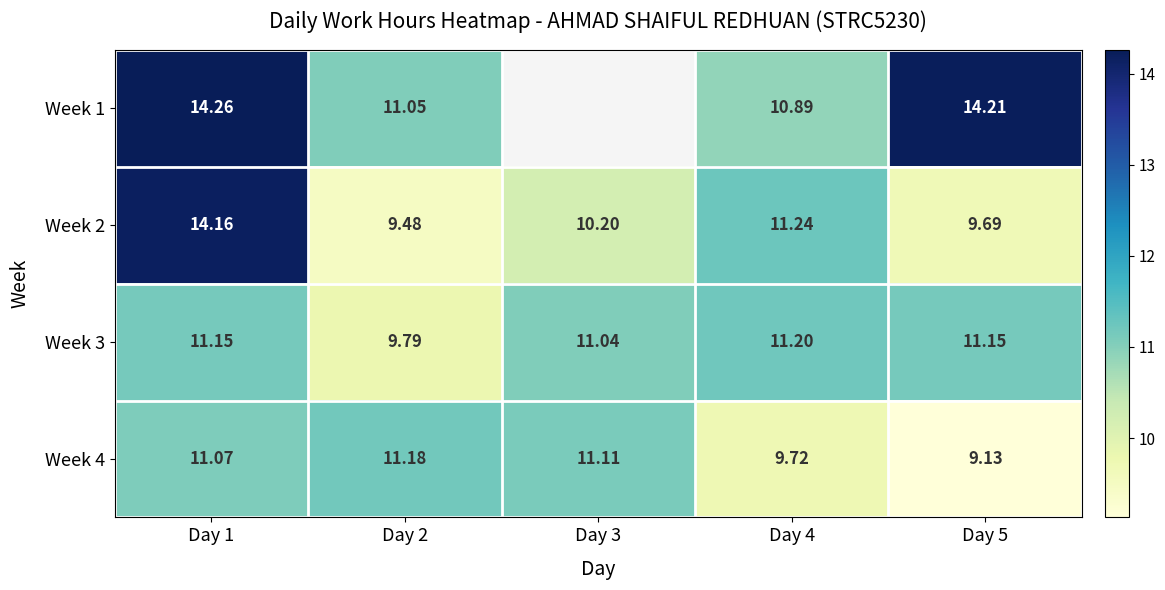

The Week 1 series shows 6.0 at Day 4. True or false?

False